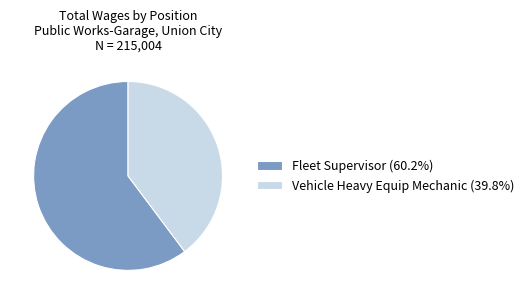

Is there a majority slice in this chart?

Yes